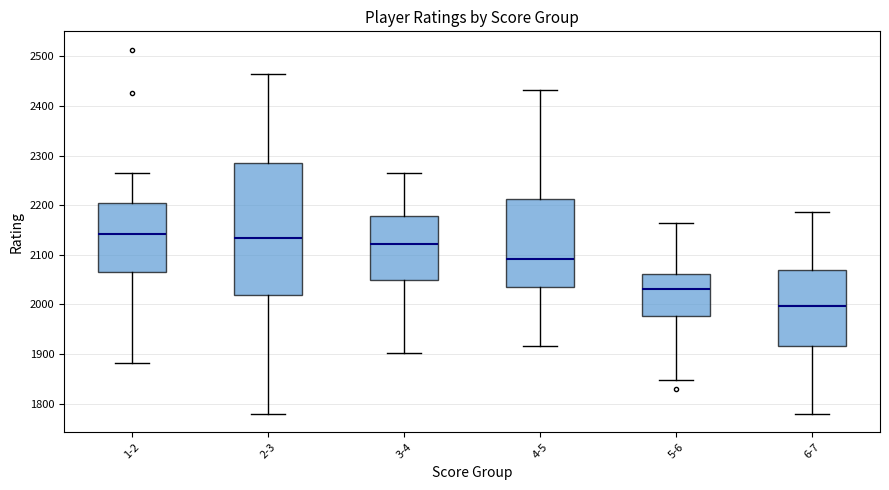

Which box is the tallest, from its lower edge to its upper edge?

2-3